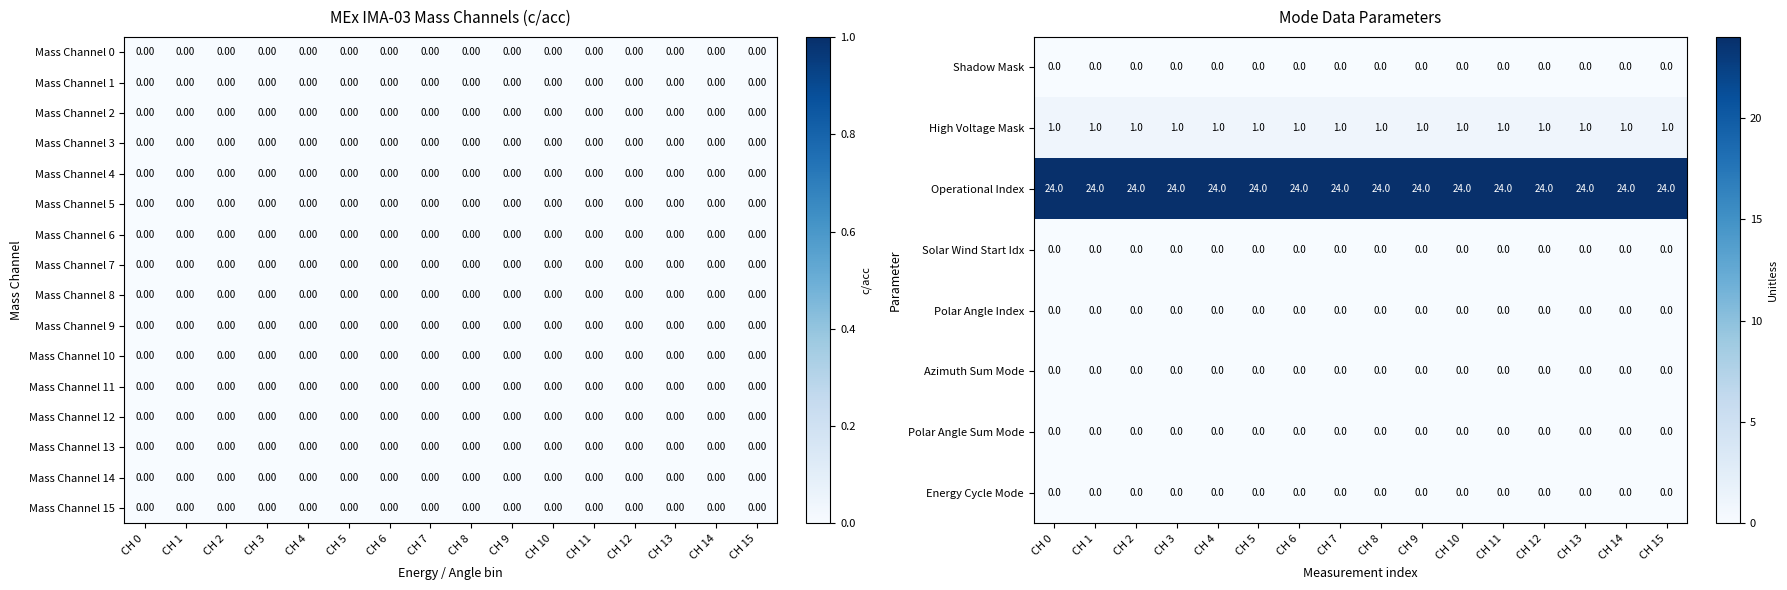

The value of Operational Index at CH 3 is 12. True or false?

False